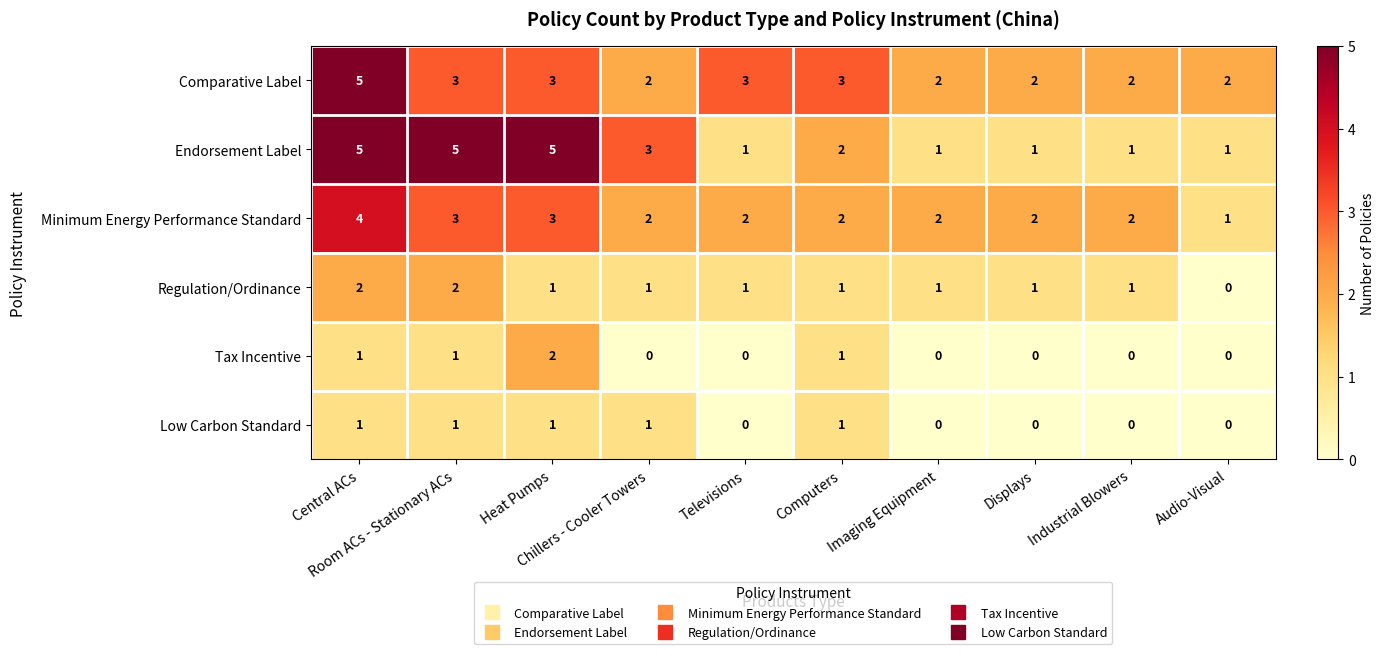

Which series has the widest spread of values?

Endorsement Label